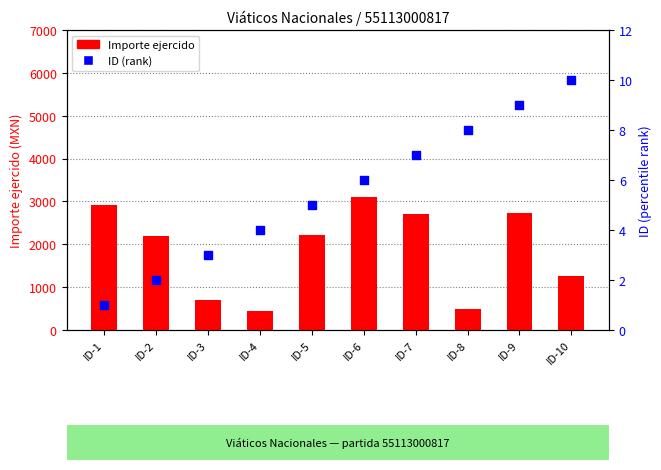

Which series has the largest total across all categories?

Importe ejercido